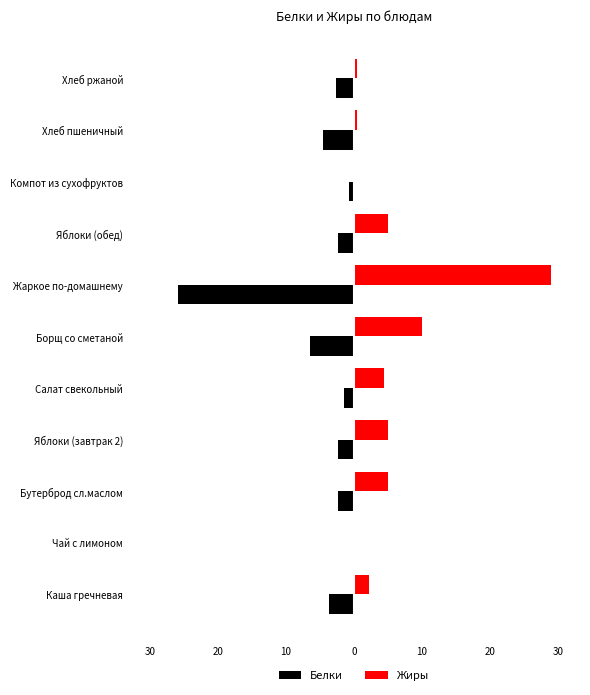

What are all the series names shown in the legend?

Белки, Жиры